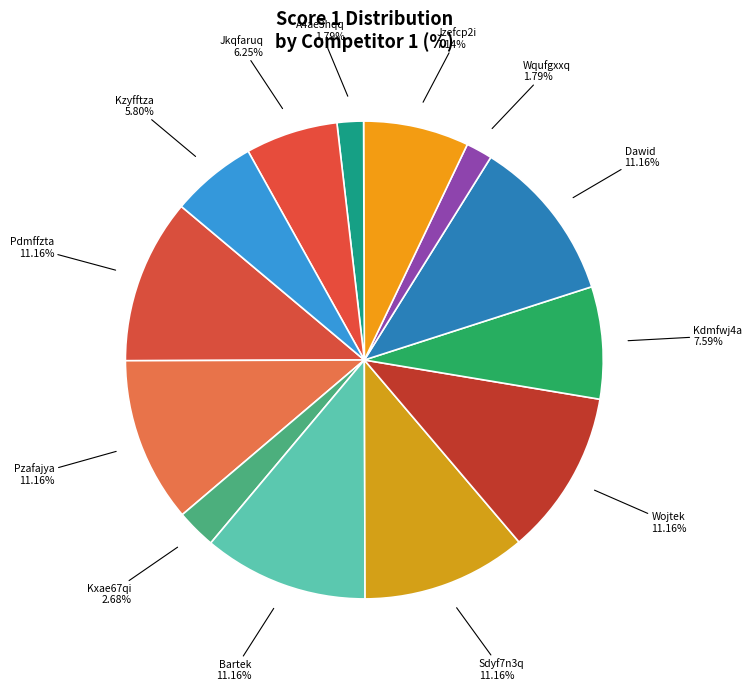

Does Kzyfftza represent more than half of the total?

No